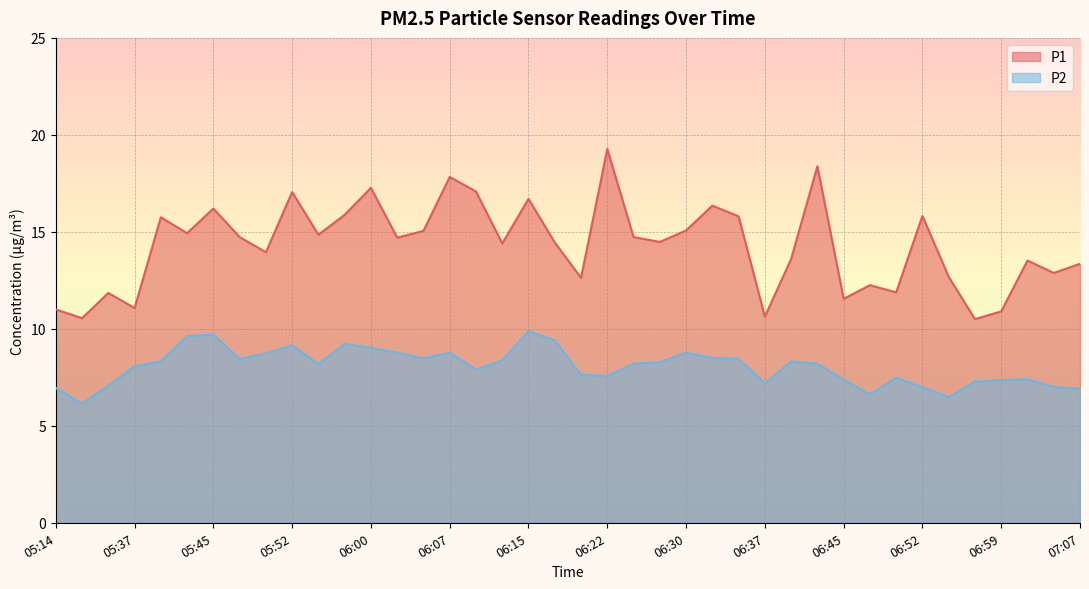

What is the label of the 28th point from the right?

06:00